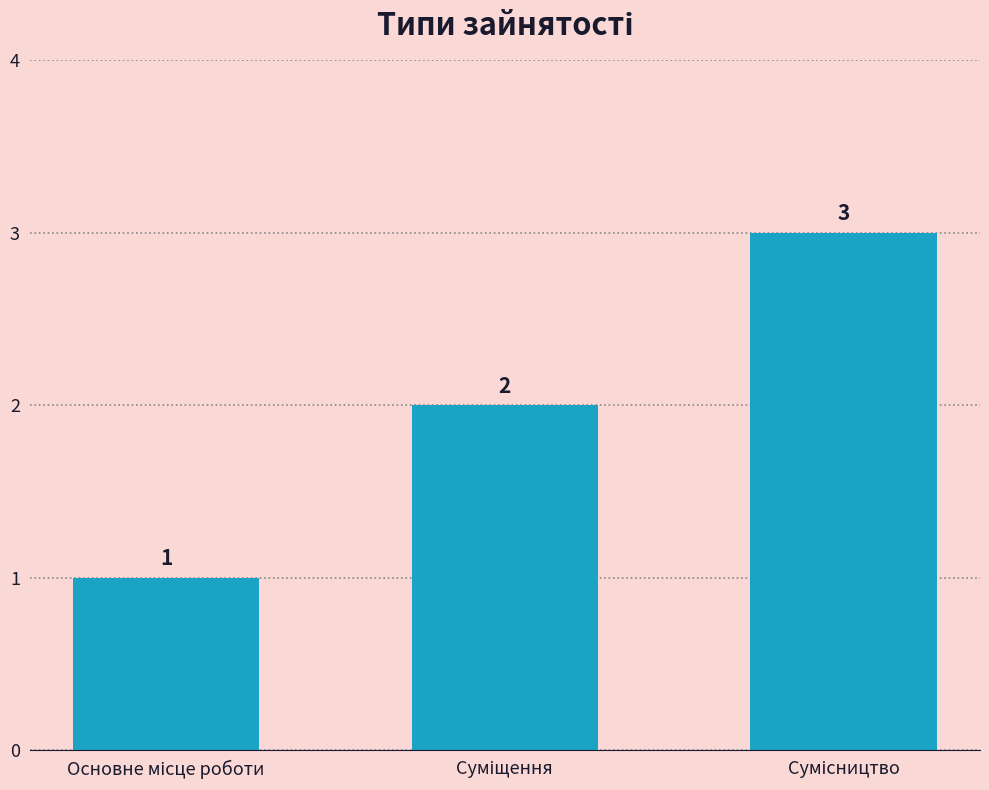

What is the maximum value shown in the chart?

3